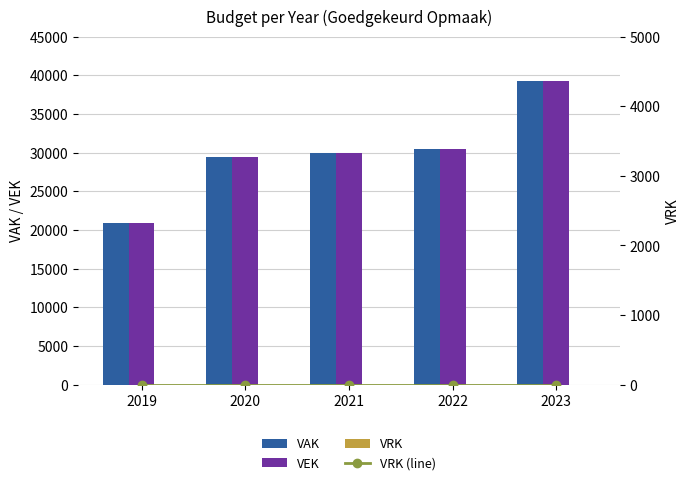

Rank the categories by VAK value from lowest to highest.

2019, 2020, 2021, 2022, 2023